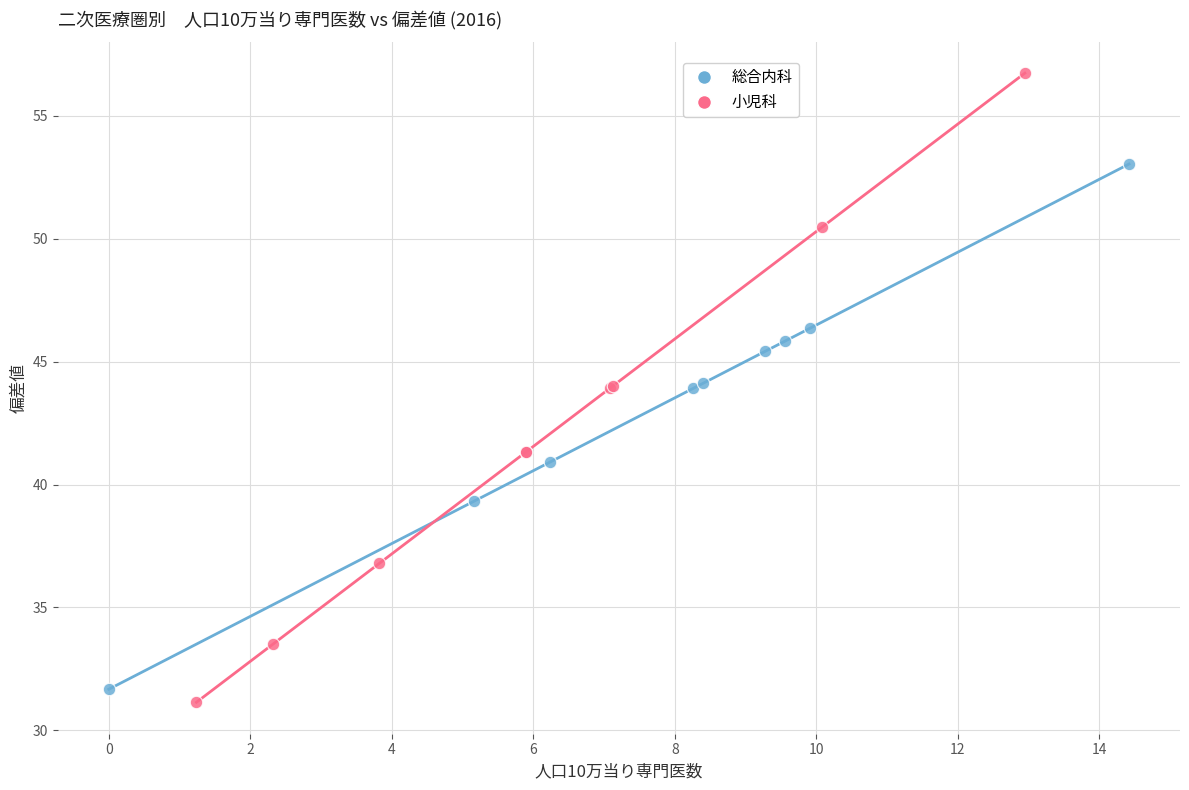

Which series has the widest spread of Y values?

小児科